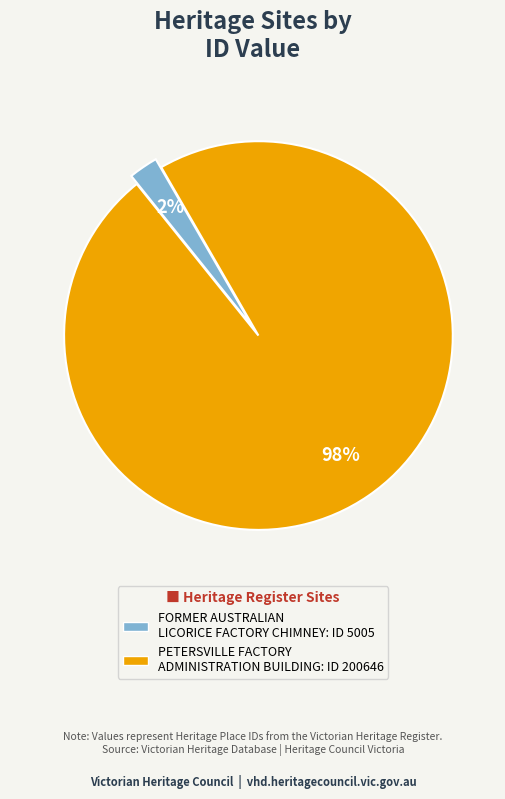

Count the number of slices in the pie.

2